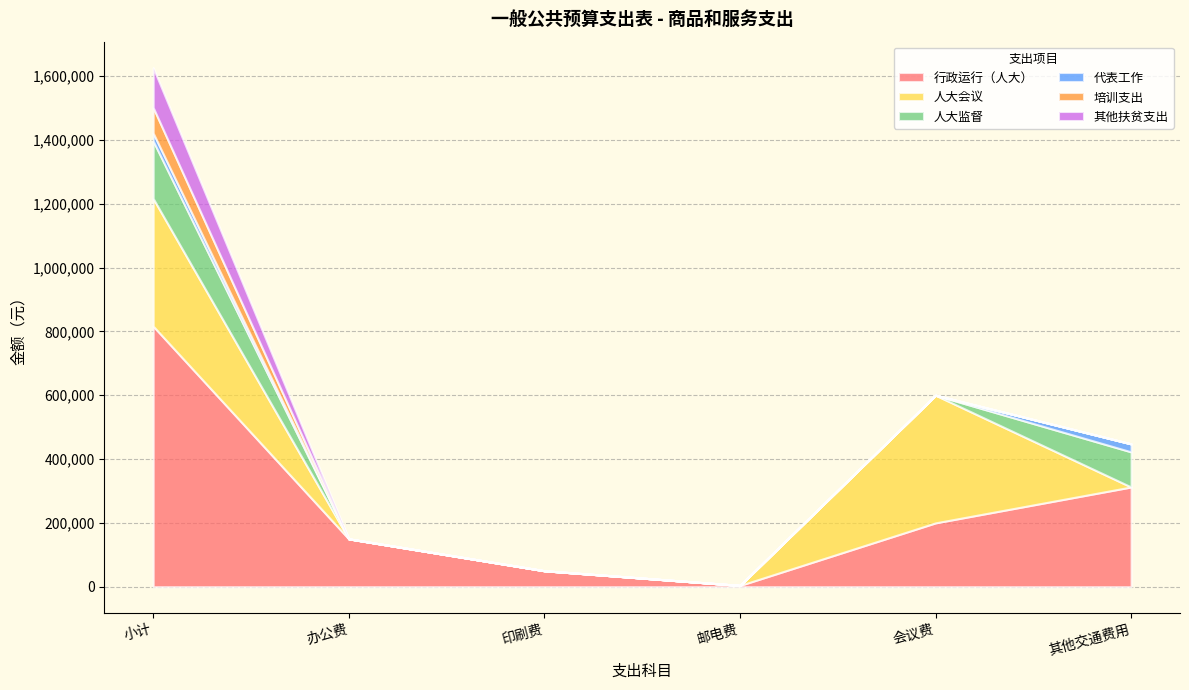

What is the difference between the 行政运行（人大） values at 印刷费 and 会议费?

150000